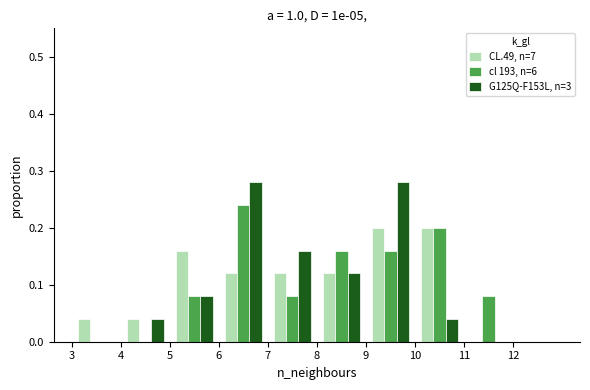

What is the height of the G125Q-F153L, n=3 bar covering 6 to 7 on the x-axis? The values are not printed on the chart, so give them approximately, as read against the axis.

0.28